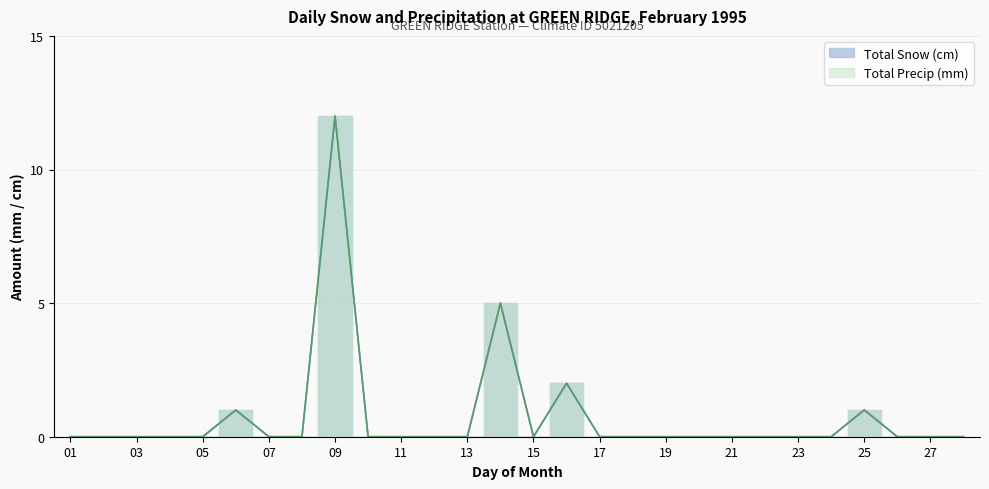

Between 17 and 05, which is larger?

17